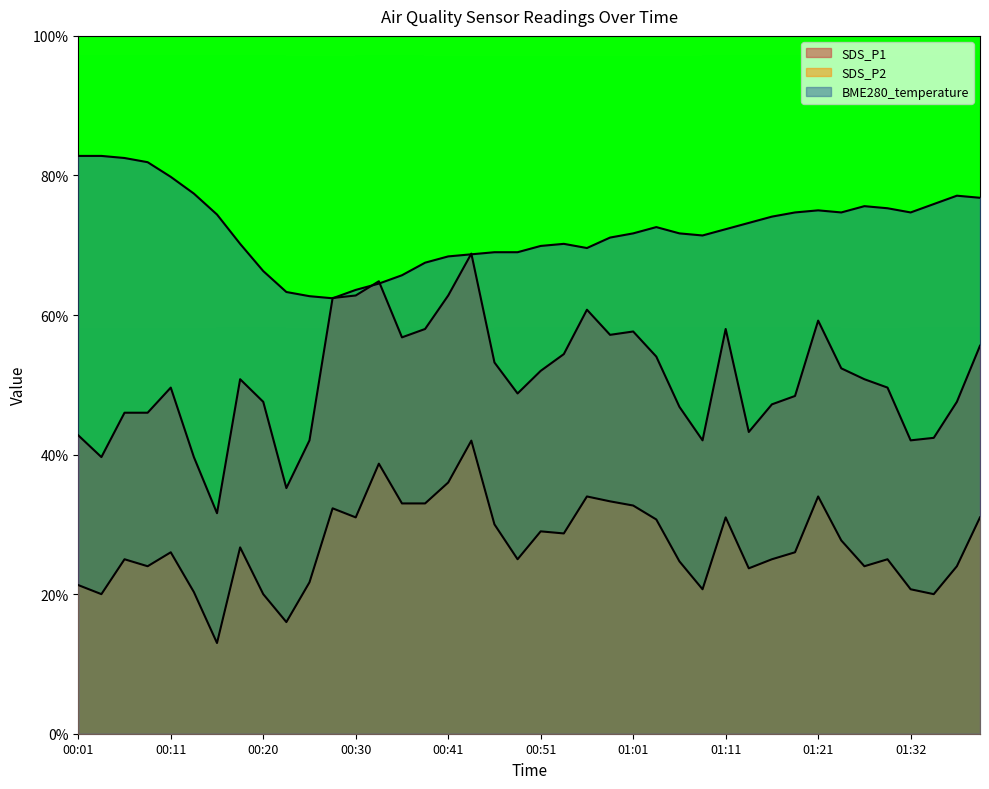

Reading right to left, list all the values displayed in this chart.

SDS_P1: 01:39=55.6	01:37=47.6	01:34=42.4	01:32=42.0	01:29=49.6	01:26=50.8	01:23=52.4	01:21=59.2	01:18=48.4	01:16=47.2	01:13=43.2	01:11=58.0	01:08=42.0	01:06=46.8	01:03=54.0	01:01=57.6	00:58=57.2	00:56=60.8	00:53=54.4	00:51=52.0	00:48=48.8	00:46=53.2	00:43=68.8	00:41=62.8	00:38=58.0	00:36=56.8	00:35=64.8	00:30=62.8	00:28=62.4	00:25=42.0	00:23=35.2	00:20=47.6	00:18=50.8	00:15=31.6	00:13=39.6	00:11=49.6	00:08=46.0	00:06=46.0	00:03=39.6	00:01=42.8
SDS_P2: 01:39=31.0	01:37=24.0	01:34=20.0	01:32=20.7	01:29=25.0	01:26=24.0	01:23=27.7	01:21=34.0	01:18=26.0	01:16=25.0	01:13=23.7	01:11=31.0	01:08=20.7	01:06=24.7	01:03=30.7	01:01=32.7	00:58=33.3	00:56=34.0	00:53=28.7	00:51=29.0	00:48=25.0	00:46=30.0	00:43=42.0	00:41=36.0	00:38=33.0	00:36=33.0	00:35=38.7	00:30=31.0	00:28=32.3	00:25=21.7	00:23=16.0	00:20=20.0	00:18=26.7	00:15=13.0	00:13=20.3	00:11=26.0	00:08=24.0	00:06=25.0	00:03=20.0	00:01=21.3
BME280_temperature: 01:39=76.8	01:37=77.1	01:34=75.9	01:32=74.7	01:29=75.3	01:26=75.6	01:23=74.7	01:21=75.0	01:18=74.7	01:16=74.1	01:13=73.2	01:11=72.3	01:08=71.4	01:06=71.7	01:03=72.6	01:01=71.7	00:58=71.1	00:56=69.6	00:53=70.2	00:51=69.9	00:48=69.0	00:46=69.0	00:43=68.7	00:41=68.4	00:38=67.5	00:36=65.7	00:35=64.5	00:30=63.6	00:28=62.4	00:25=62.7	00:23=63.3	00:20=66.3	00:18=70.2	00:15=74.4	00:13=77.4	00:11=79.8	00:08=81.9	00:06=82.5	00:03=82.8	00:01=82.8